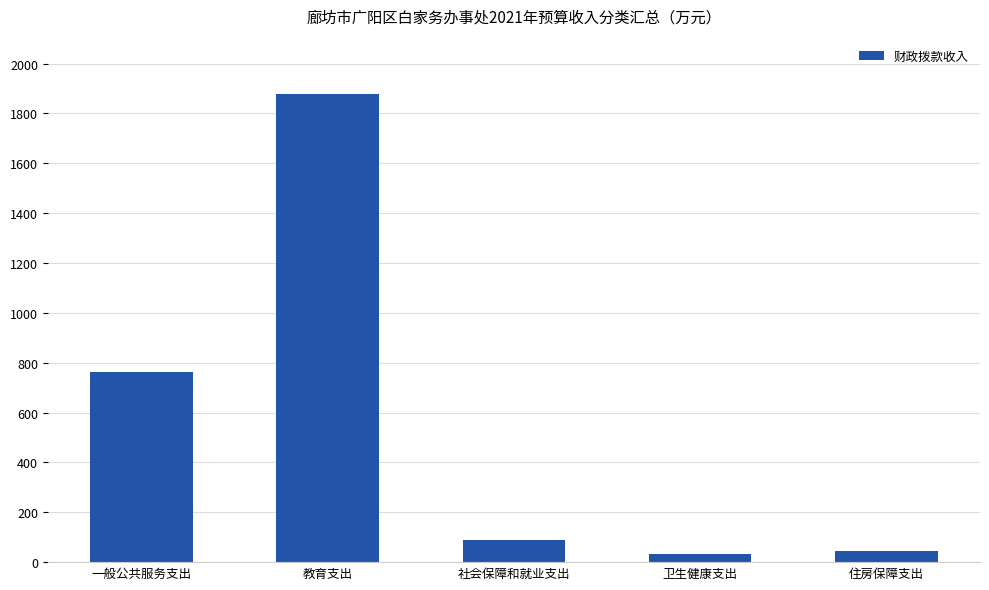

What is the value of the 4th bar from the left?

34.6